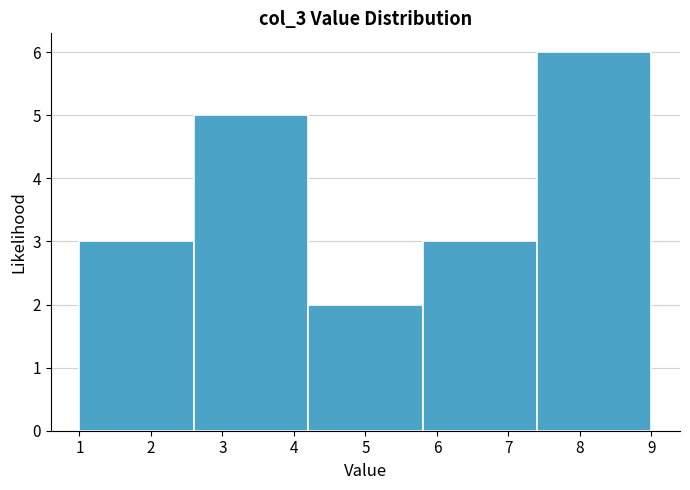

Reading left to right, list every bar in this chart as the range it spans on the x-axis followed by its height. The values are not printed on the chart, so give them approximately, as read against the axis.

1.0 to 2.6: 3
2.6 to 4.2: 5
4.2 to 5.8: 2
5.8 to 7.4: 3
7.4 to 9.0: 6